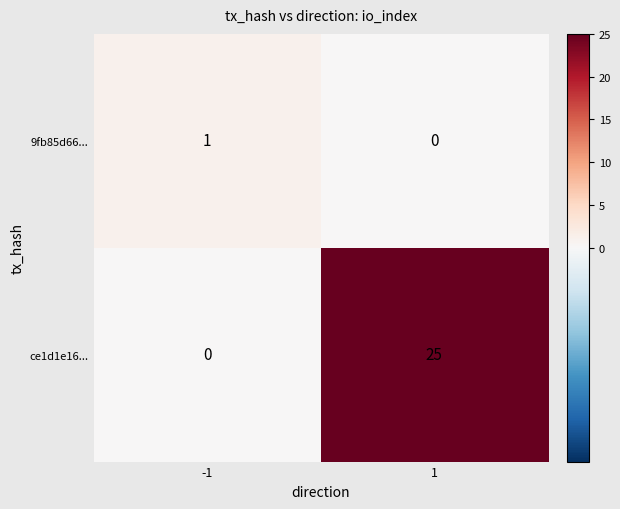

Which series has the widest spread of values?

ce1d1e16...